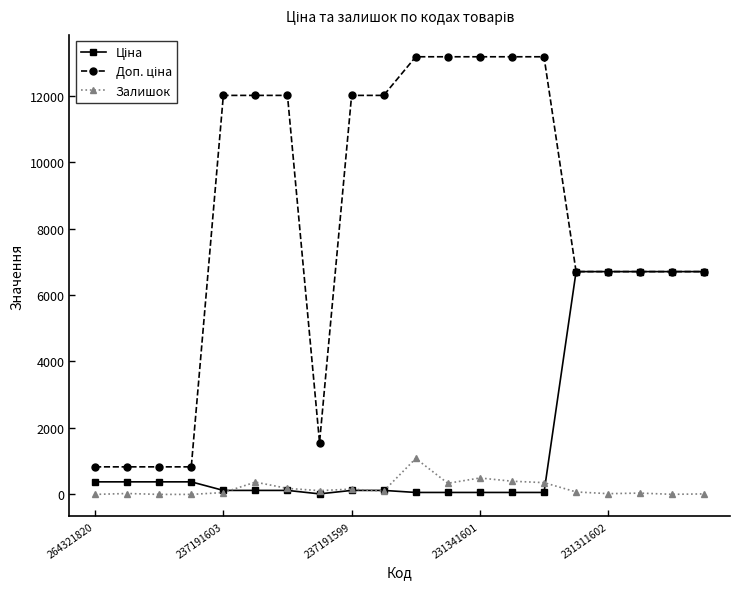

True or false: Залишок has more than 1 points higher than both neighbors.

True